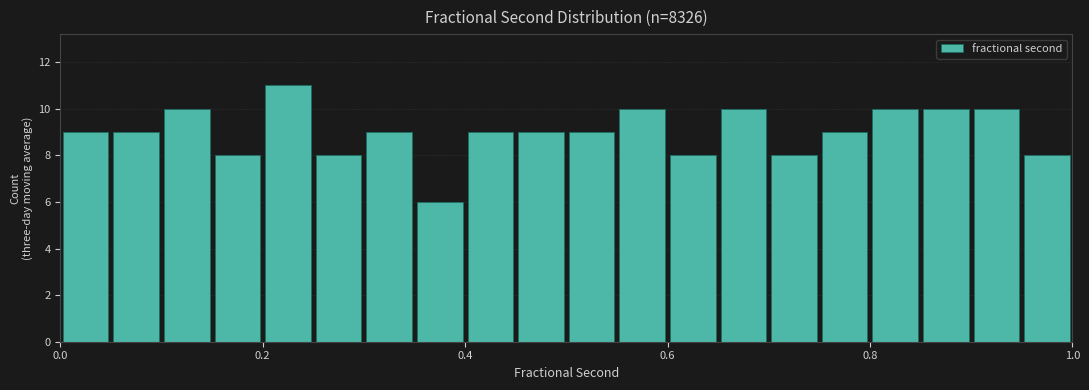

Read against the x-axis, roughly where is the centre of the tallest bar?

0.22